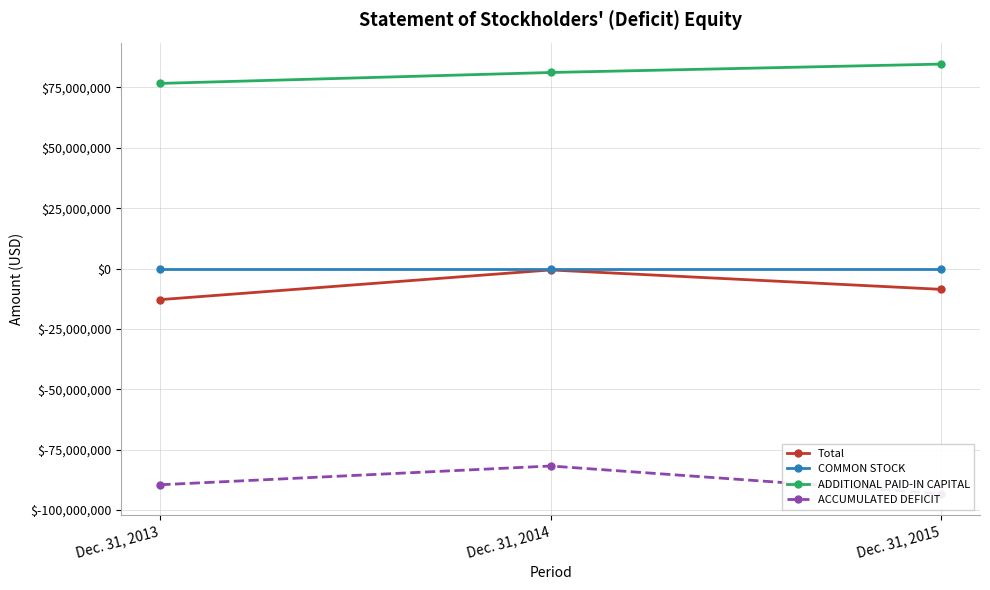

At which category is the sum across all series the highest?

Dec. 31, 2014